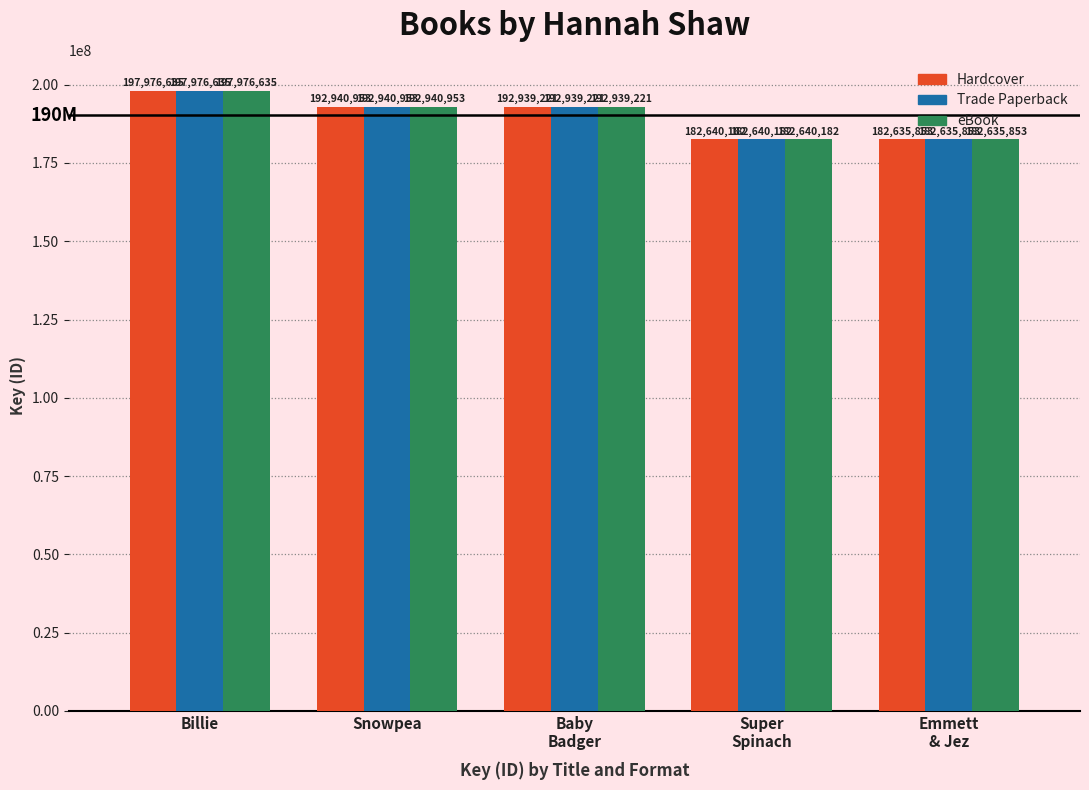

What is the value of the Trade Paperback bar at the 1st from the left?

197976635